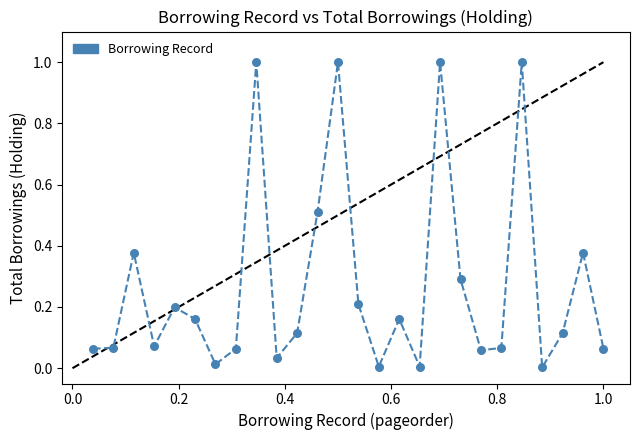

What is the range of X values (max minus min)?

1.0